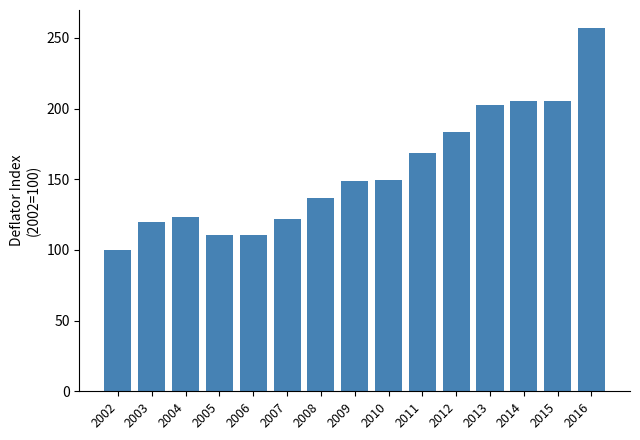

What is the value of the 3rd bar from the left?

123.2